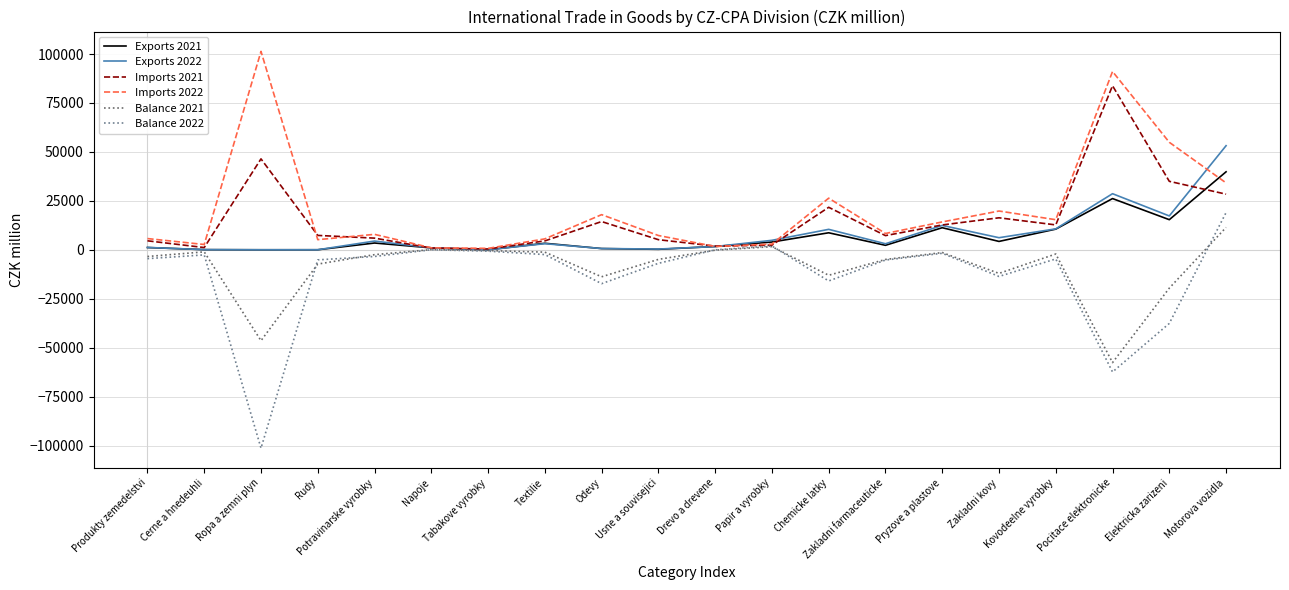

In Balance 2022, how many points are higher than both neighbors (excluding endpoints)?

5